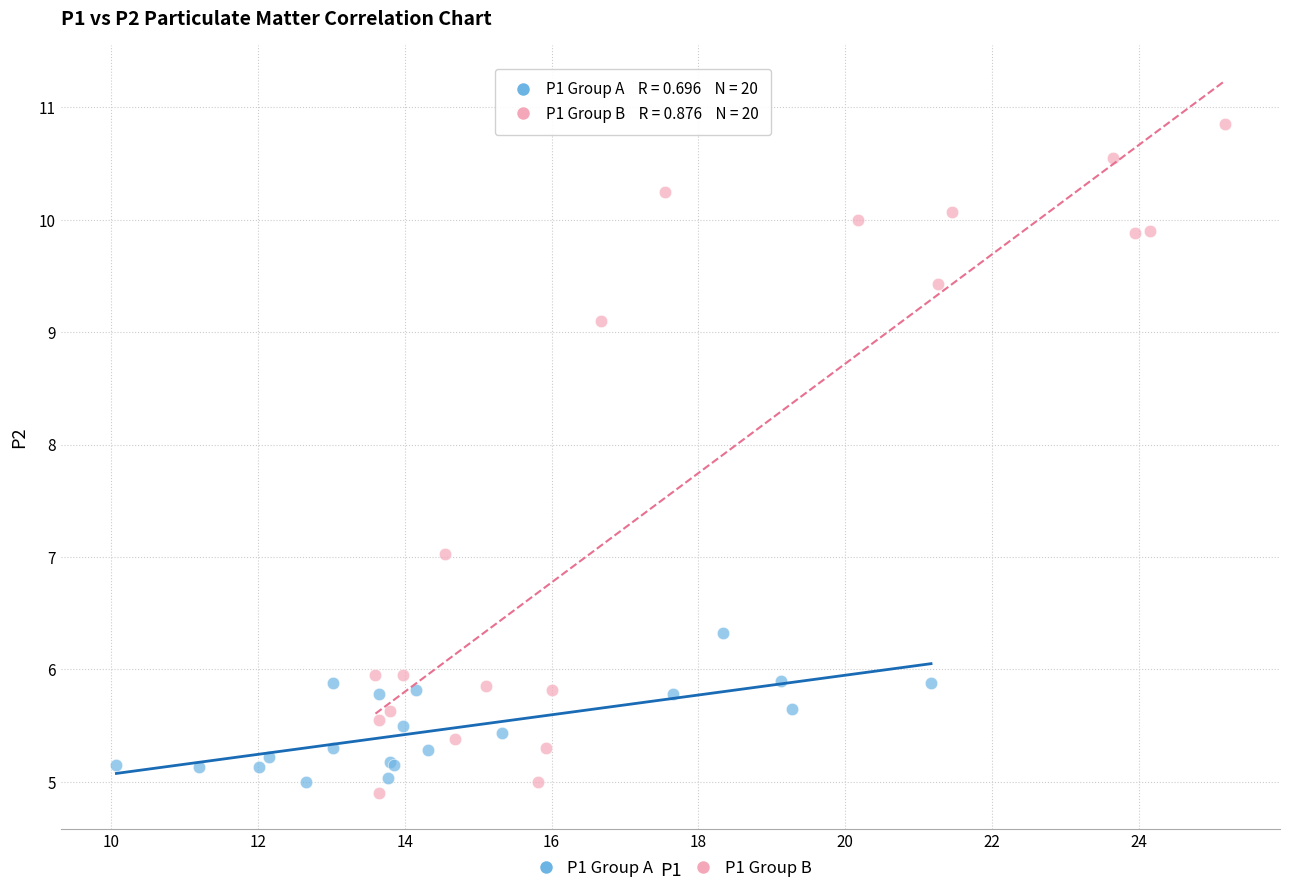

Which series contains the highest Y value?

P1 Group B